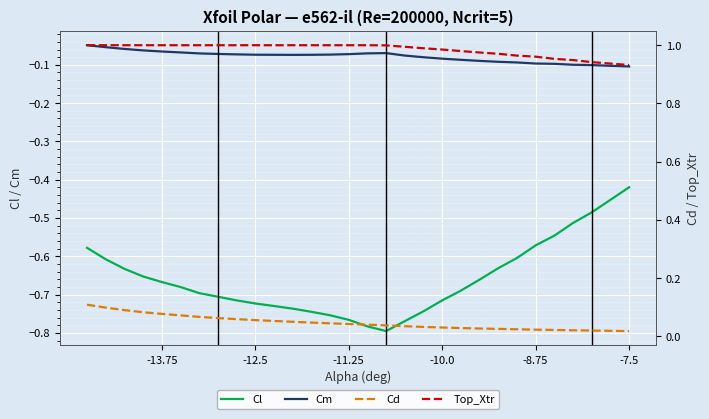

At which label does Cl reach its peak?

-7.5